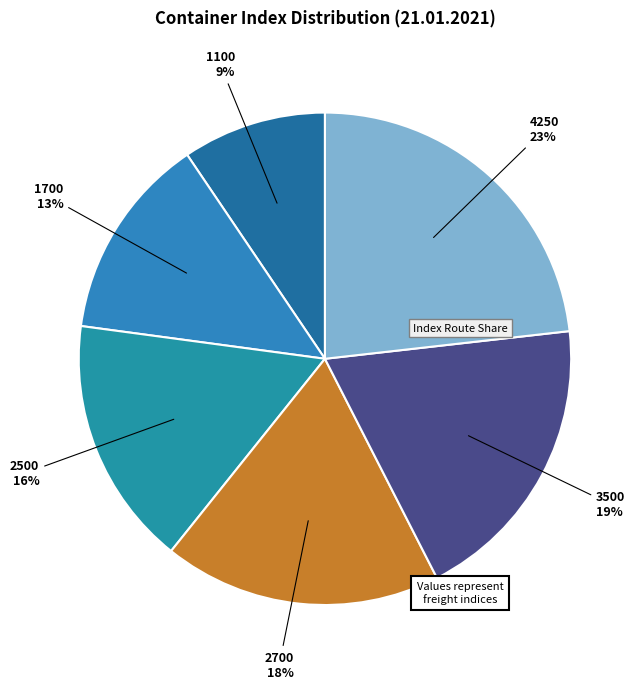

How many slices are in this pie chart?

6